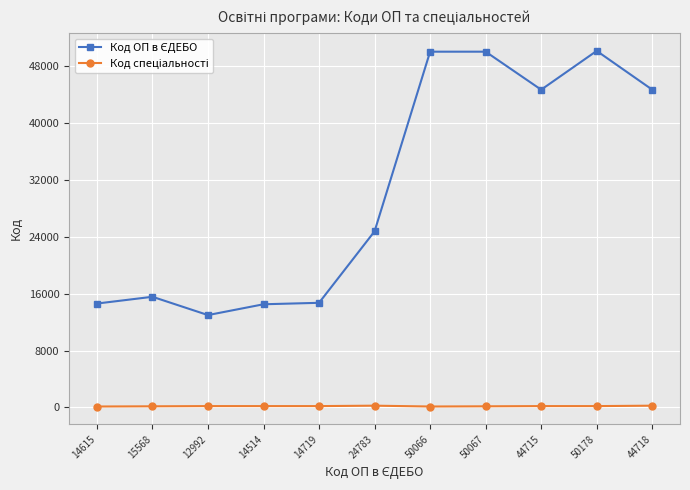

List the series in order of their overall mean, highest first.

Код ОП в ЄДЕБО, Код спеціальності